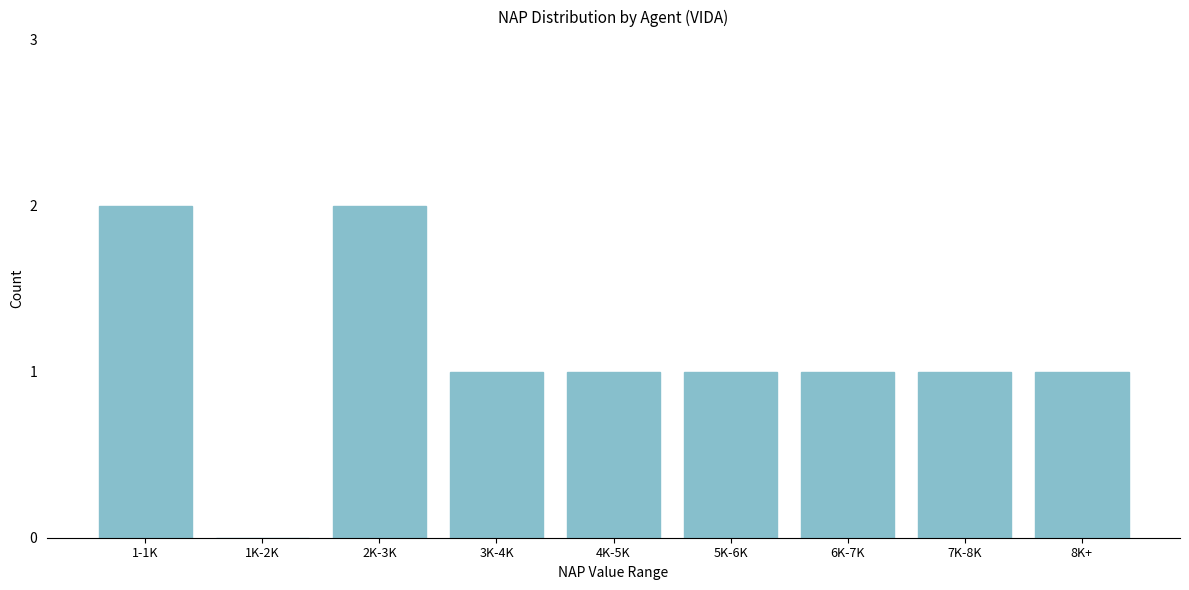

Reading right to left, extract all data points from this chart.

8K+=1	7K-8K=1	6K-7K=1	5K-6K=1	4K-5K=1	3K-4K=1	2K-3K=2	1K-2K=0	1-1K=2